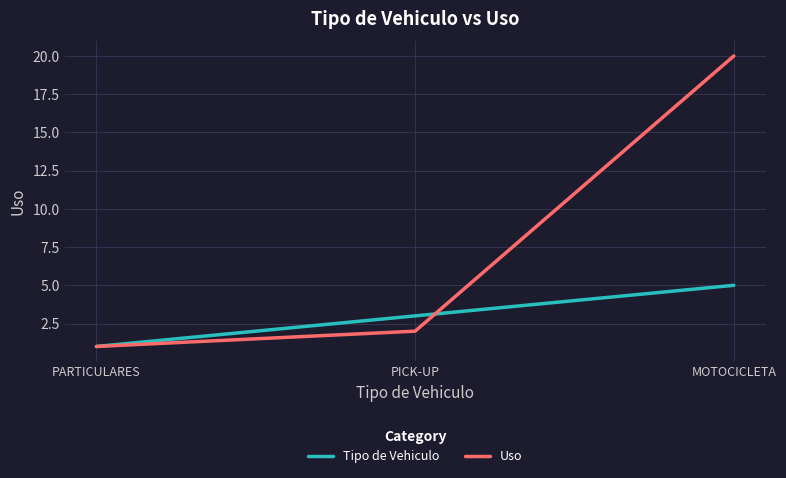

Reading left to right, what are all the values shown in this chart?

Tipo de Vehiculo: PARTICULARES=1	PICK-UP=3	MOTOCICLETA=5
Uso: PARTICULARES=1	PICK-UP=2	MOTOCICLETA=20